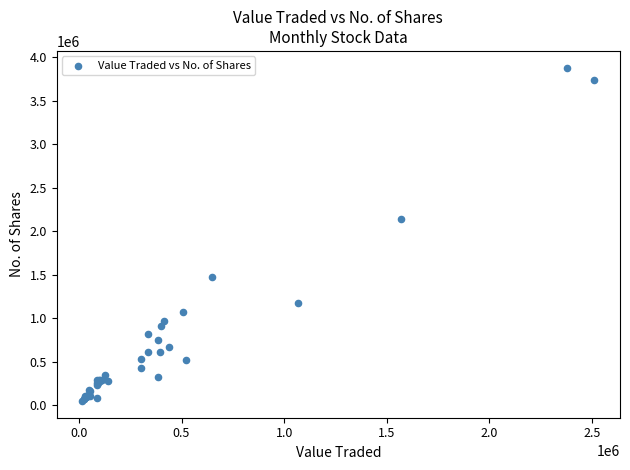

What Y value in the scatter plot is closest to 1964065?

2138491